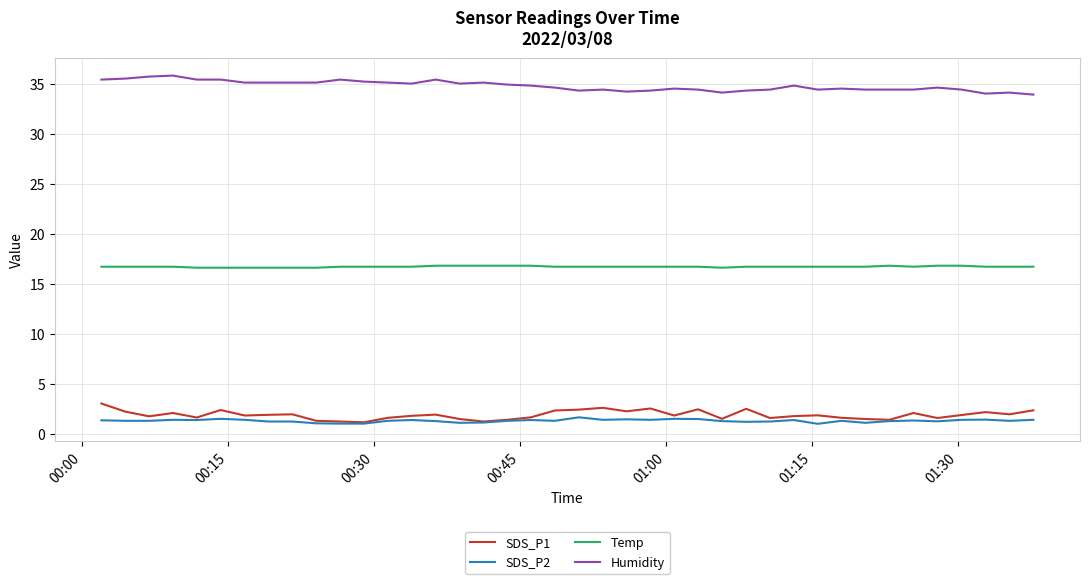

True or false: Temp and SDS_P2 cross at least once.

False